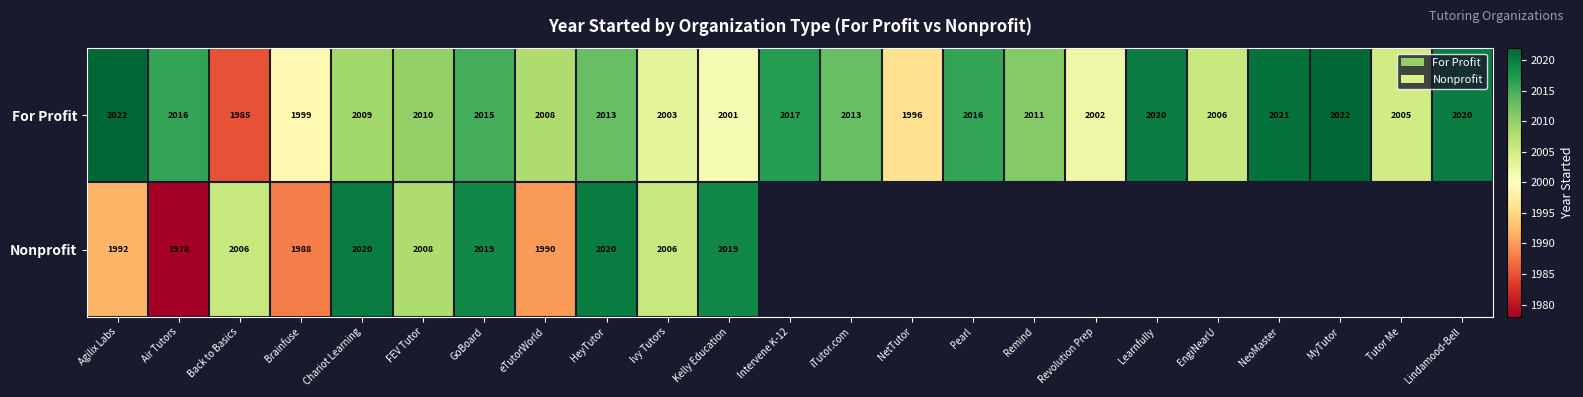

What is the difference between the Nonprofit values at HeyTutor and Back to Basics?

14